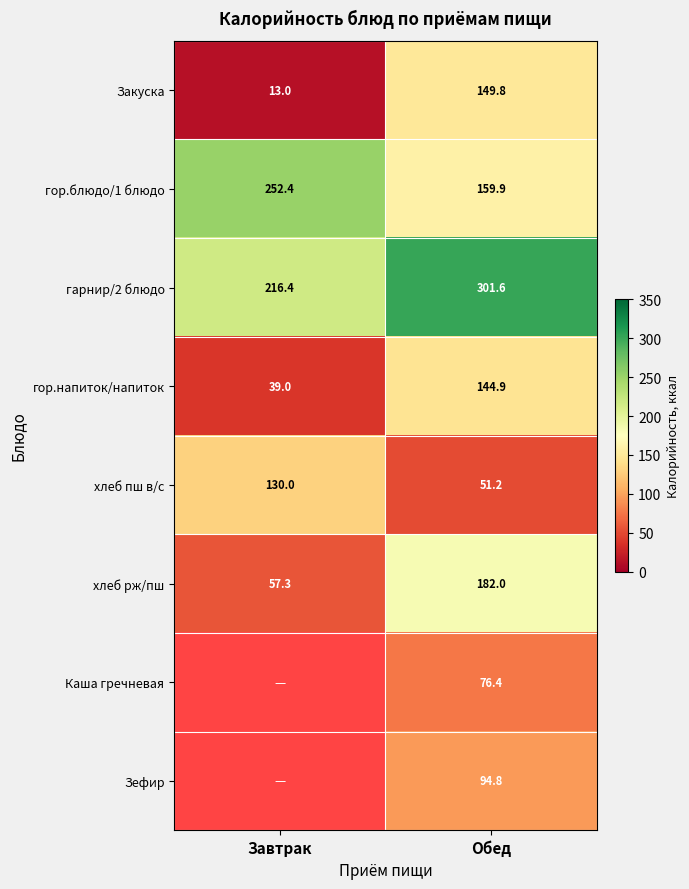

The Закуска series shows 13.0 at Завтрак. True or false?

True